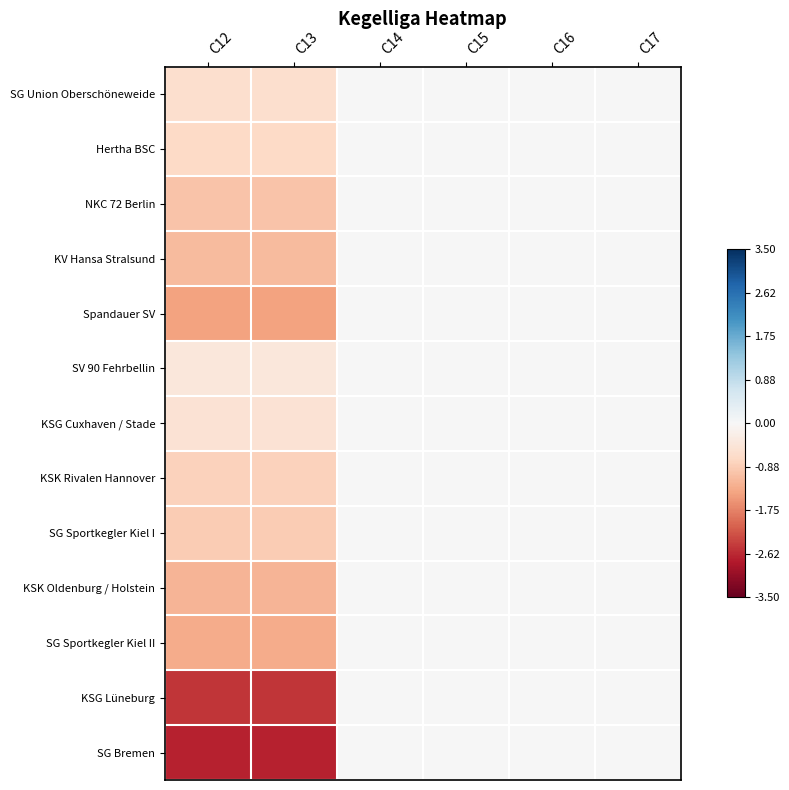

What is the smallest value displayed?

-2.7